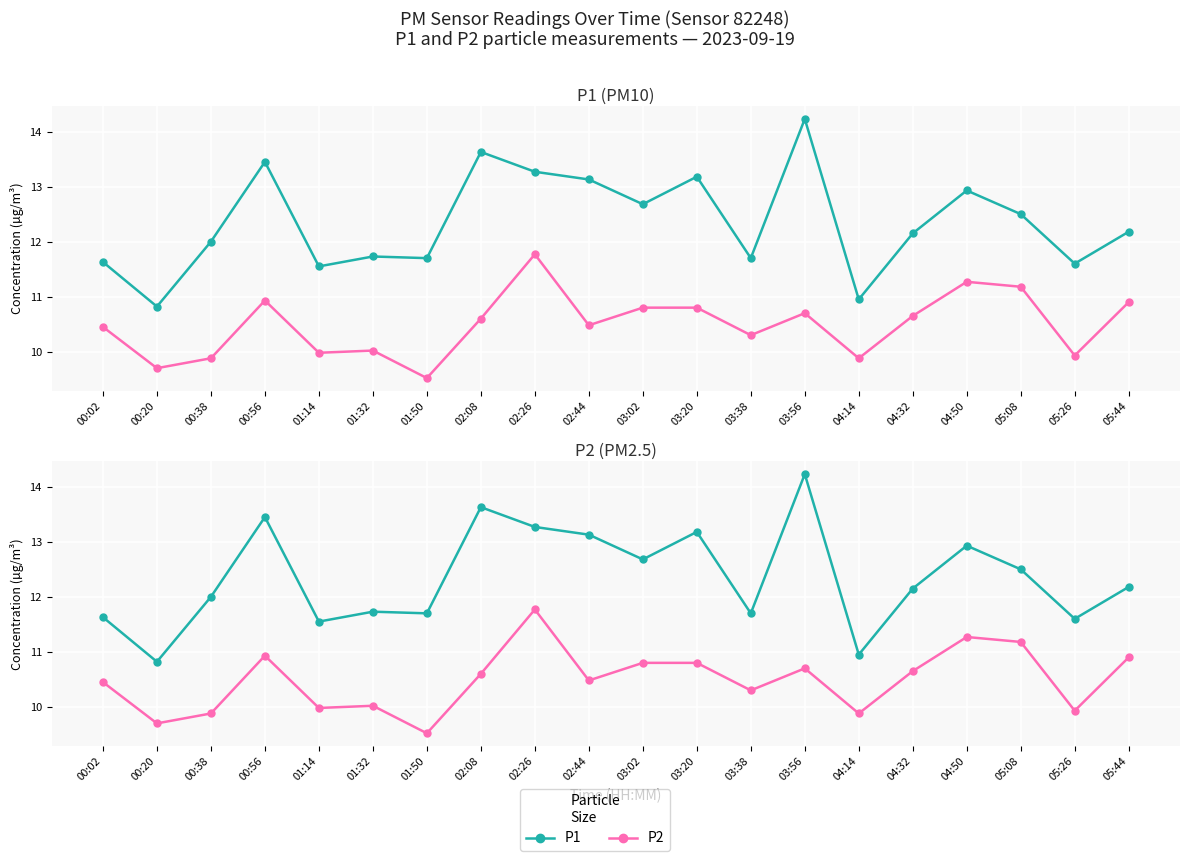

Reading right to left, transcribe all the data shown in this chart.

P1: 05:44=12.2	05:26=11.6	05:08=12.5	04:50=12.9	04:32=12.2	04:14=10.9	03:56=14.2	03:38=11.7	03:20=13.2	03:02=12.7	02:44=13.1	02:26=13.3	02:08=13.6	01:50=11.7	01:32=11.7	01:14=11.6	00:56=13.4	00:38=12.0	00:20=10.8	00:02=11.6
P2: 05:44=10.9	05:26=9.9	05:08=11.2	04:50=11.3	04:32=10.7	04:14=9.9	03:56=10.7	03:38=10.3	03:20=10.8	03:02=10.8	02:44=10.5	02:26=11.8	02:08=10.6	01:50=9.5	01:32=10.0	01:14=10.0	00:56=10.9	00:38=9.9	00:20=9.7	00:02=10.4